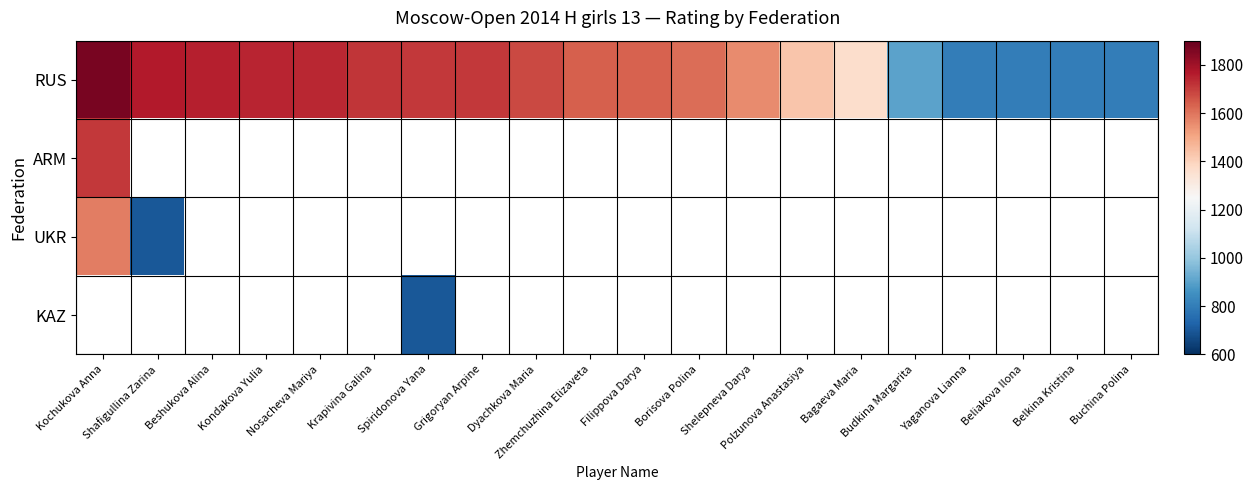

List the series in order of their peak value, highest first.

RUS, ARM, UKR, KAZ